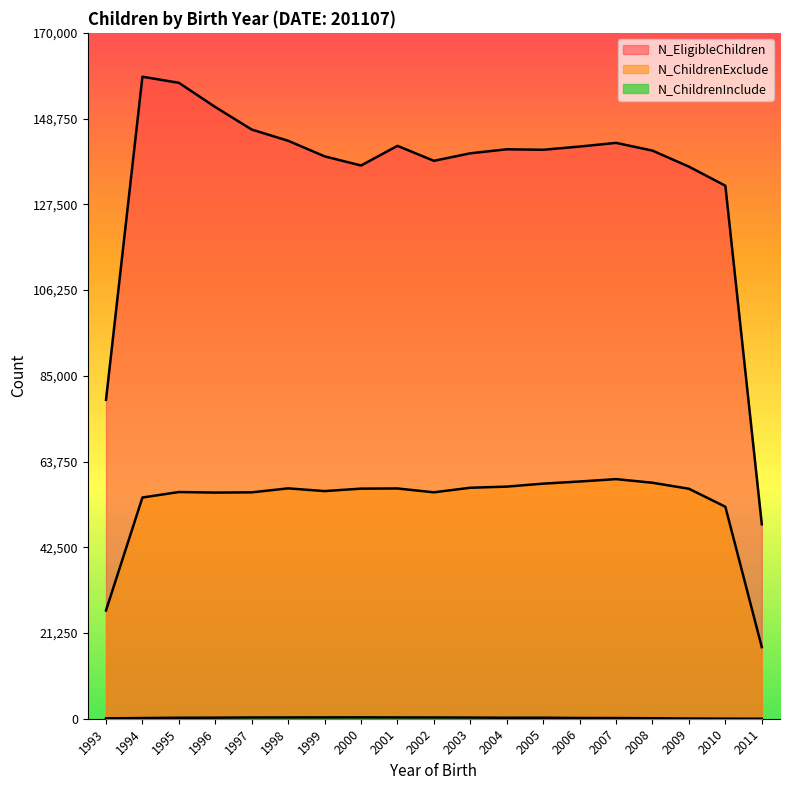

What is the value of the N_ChildrenInclude point at the 17th from the left?

50